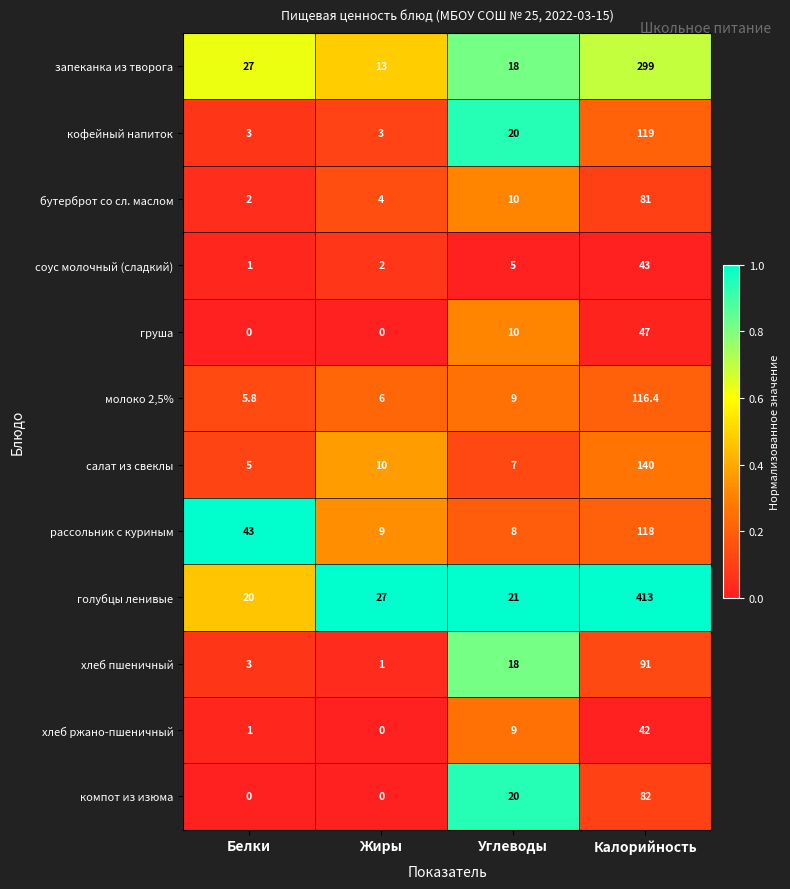

Between Белки and Калорийность, which series saw the biggest shift?

голубцы ленивые